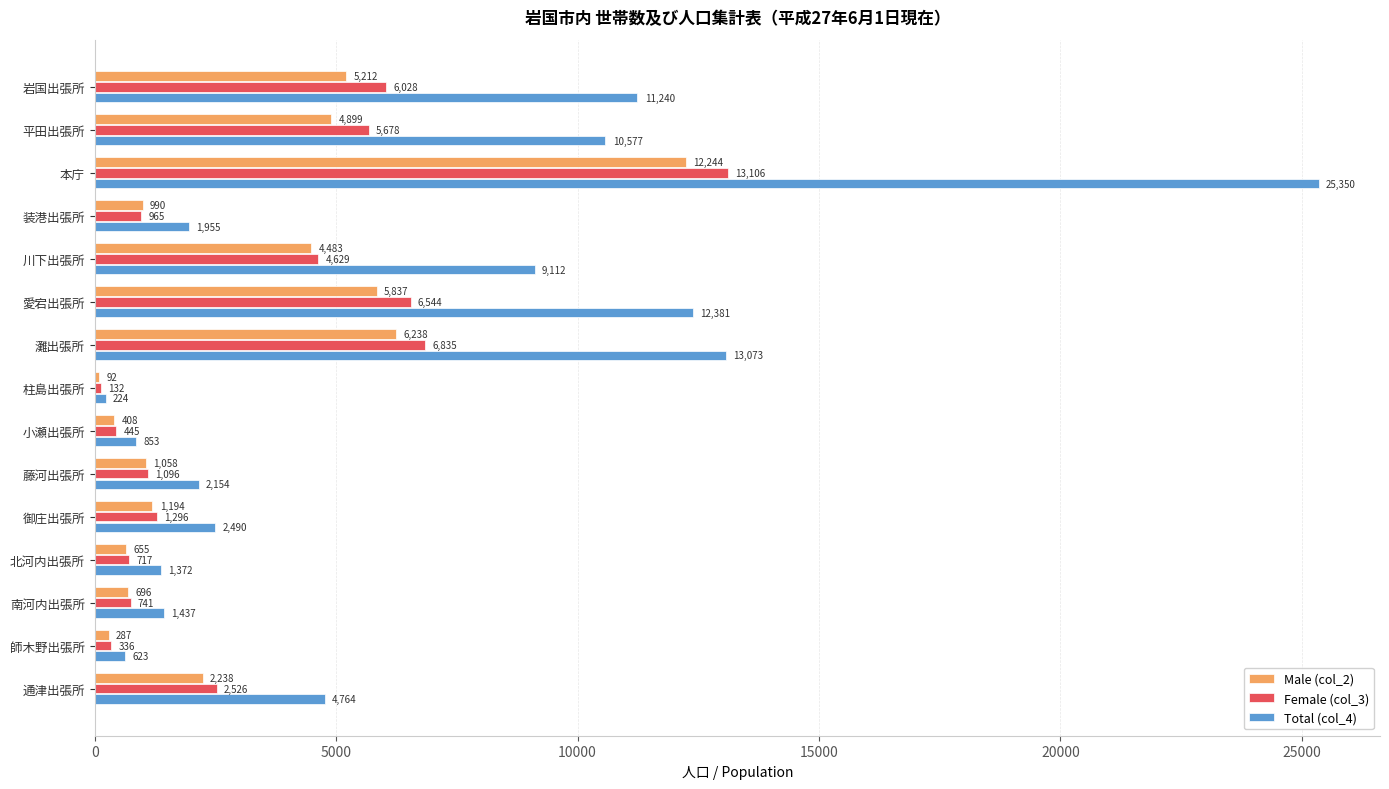

What are all the series names shown in the legend?

Male (col_2), Female (col_3), Total (col_4)